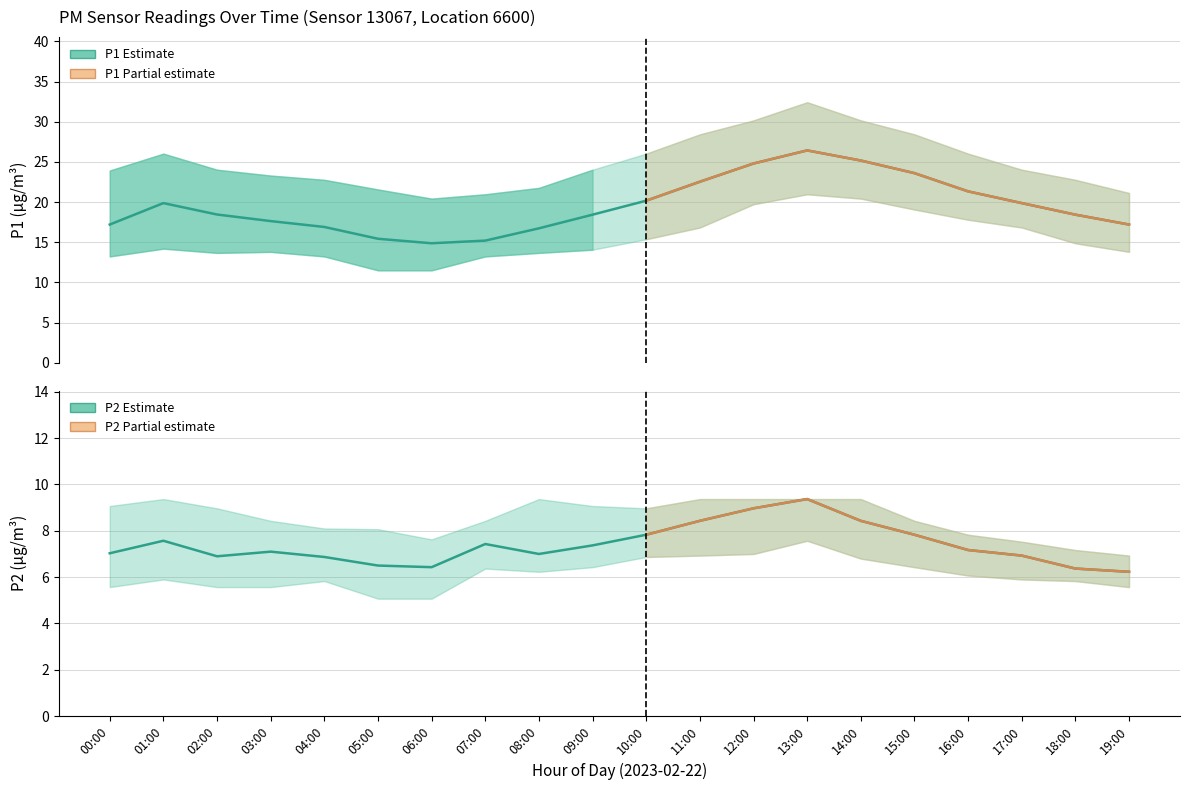

True or false: P2 has a value of 9.8 at 03:00.

False